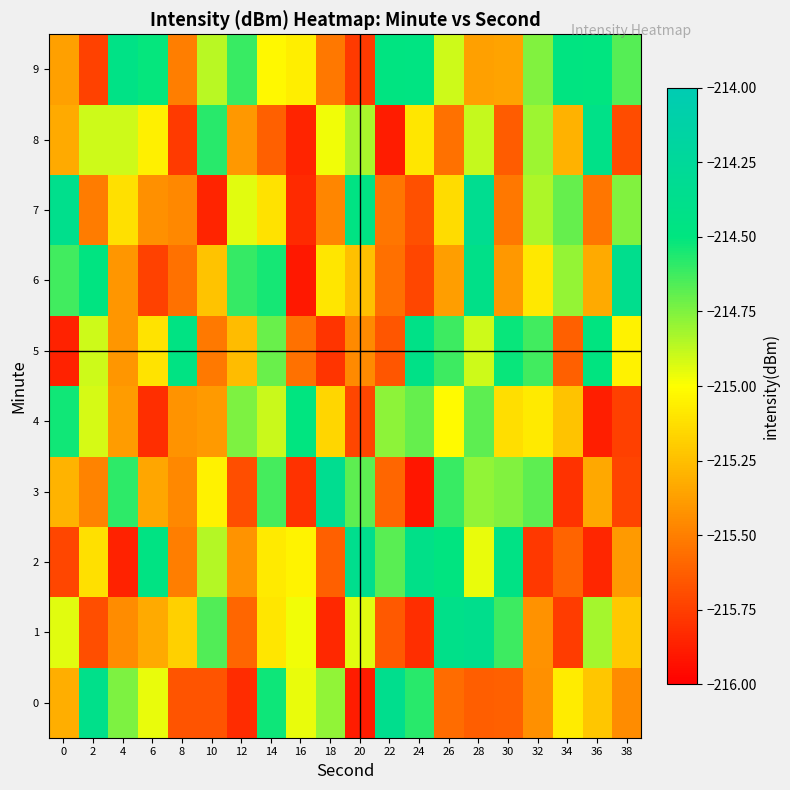

What is the difference between the highest and lowest values at 32?

1.1